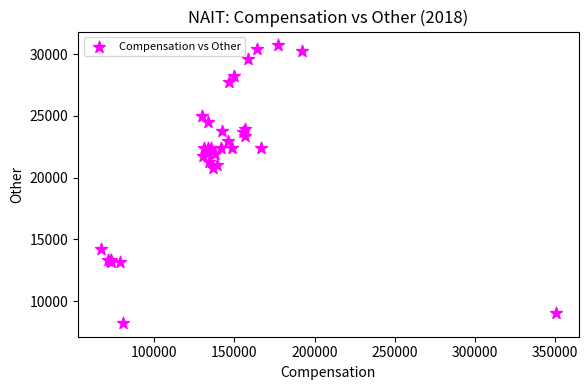

What Y value in the scatter plot is closest to 19472?

20756.0